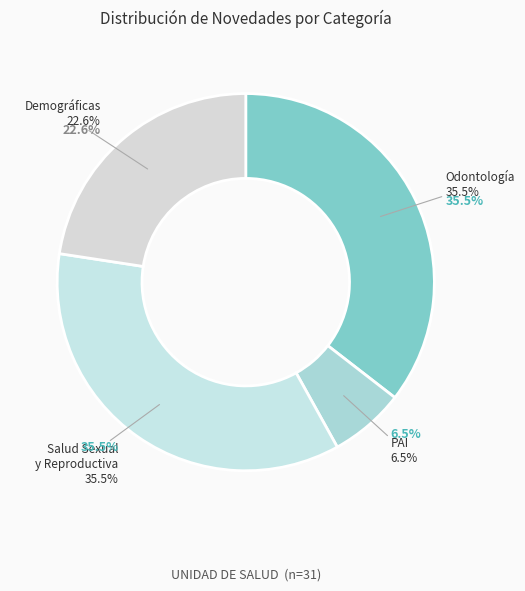

What is the smallest slice in the pie chart?

NOVEDADES DE PAI